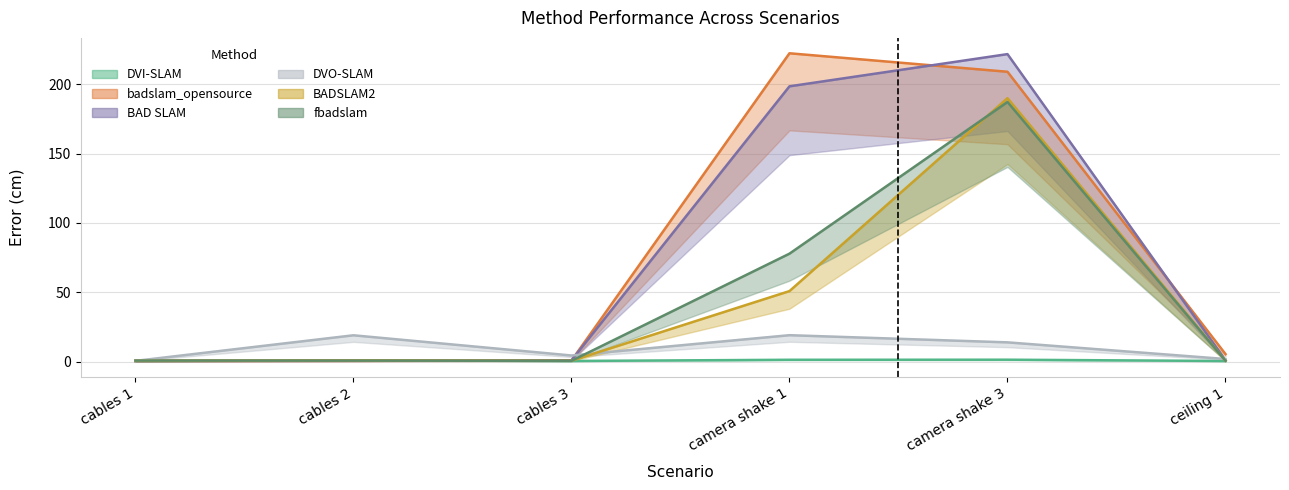

After their last crossing, which series has the higher values: DVI-SLAM or BADSLAM2?

BADSLAM2